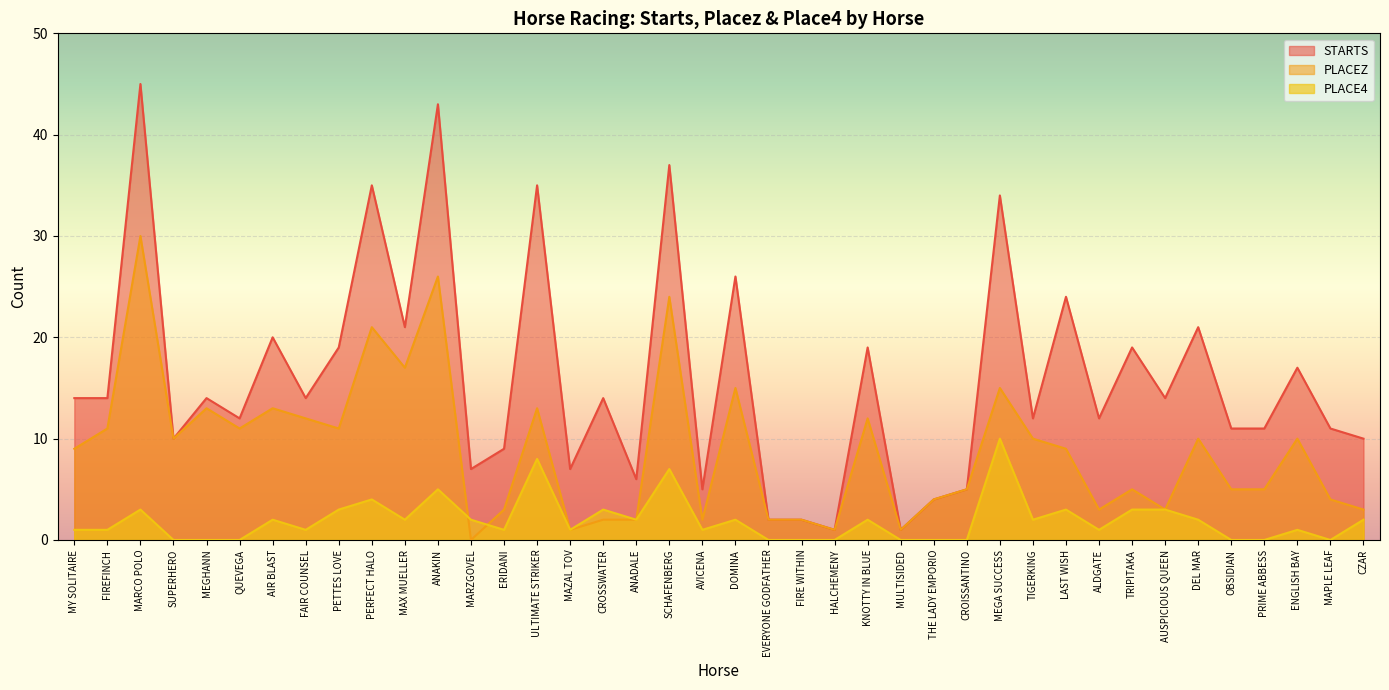

True or false: PLACE4 and PLACEZ intersect in this chart.

True